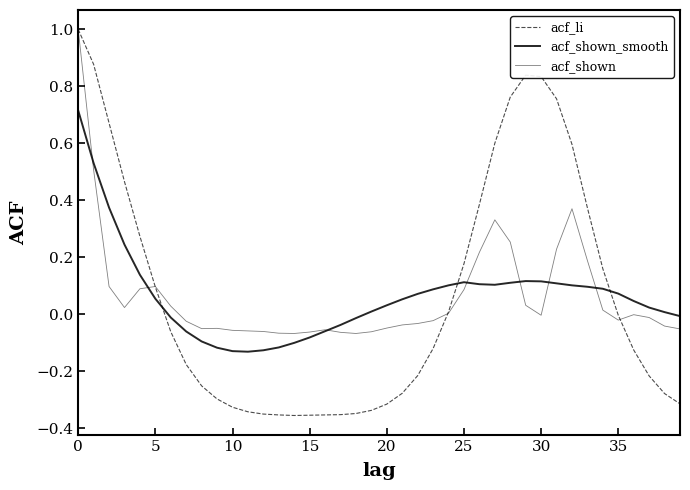

Rank the series by their maximum value, from lowest to highest.

acf_shown_smooth, acf_li, acf_shown